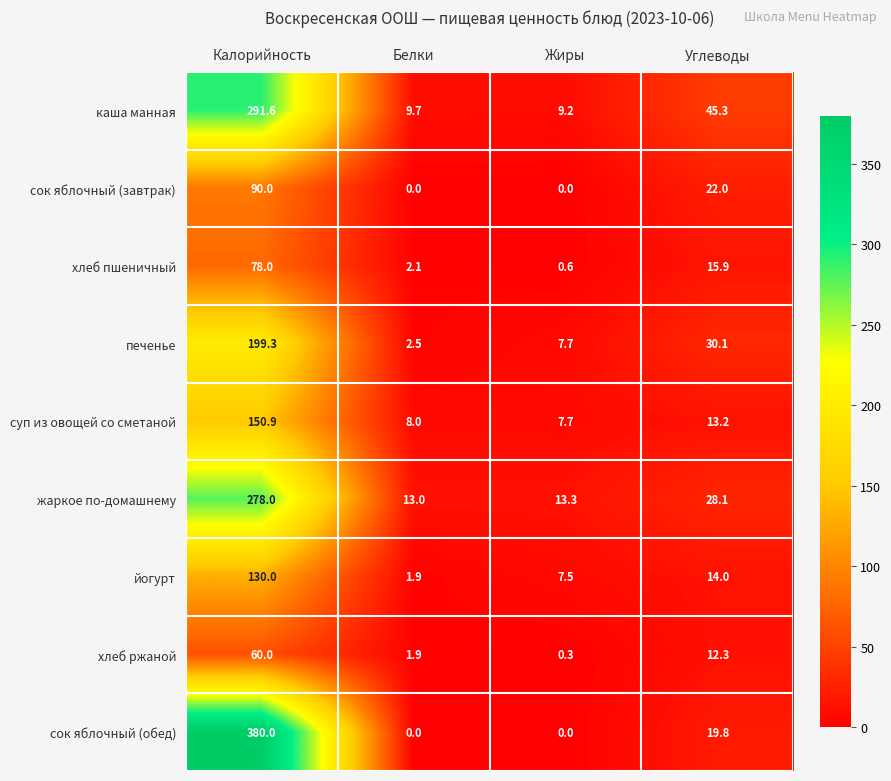

Is it true that жаркое по-домашнему equals 23.2 at Жиры?

False